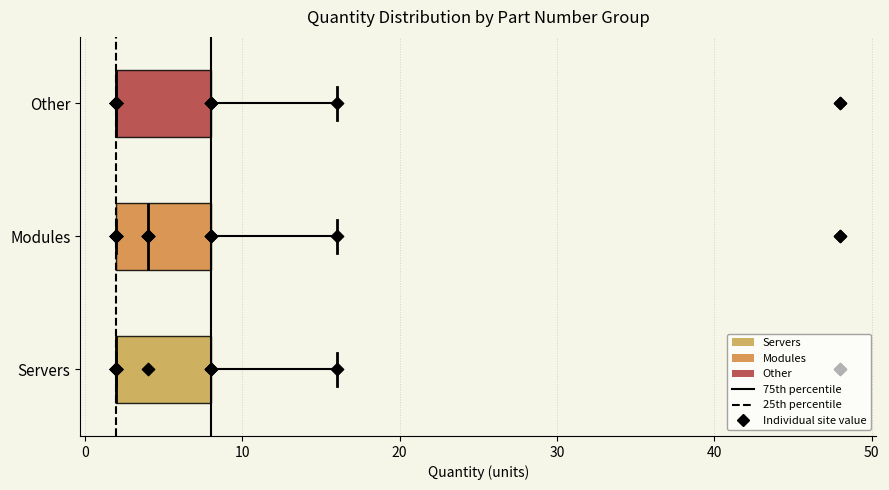

Reading bottom to top, read every box against the x-axis: the position of its median line, the range the box covers, and the ends of its whiskers. The values are not printed on the chart, so give them approximately, as read against the axis.

Servers: median 2 (drawn on the box's left edge), box 2 to 8, whiskers 2 to 16
Modules: median 4, box 2 to 8, whiskers 2 to 16
Other: median 2 (drawn on the box's left edge), box 2 to 8, whiskers 2 to 16